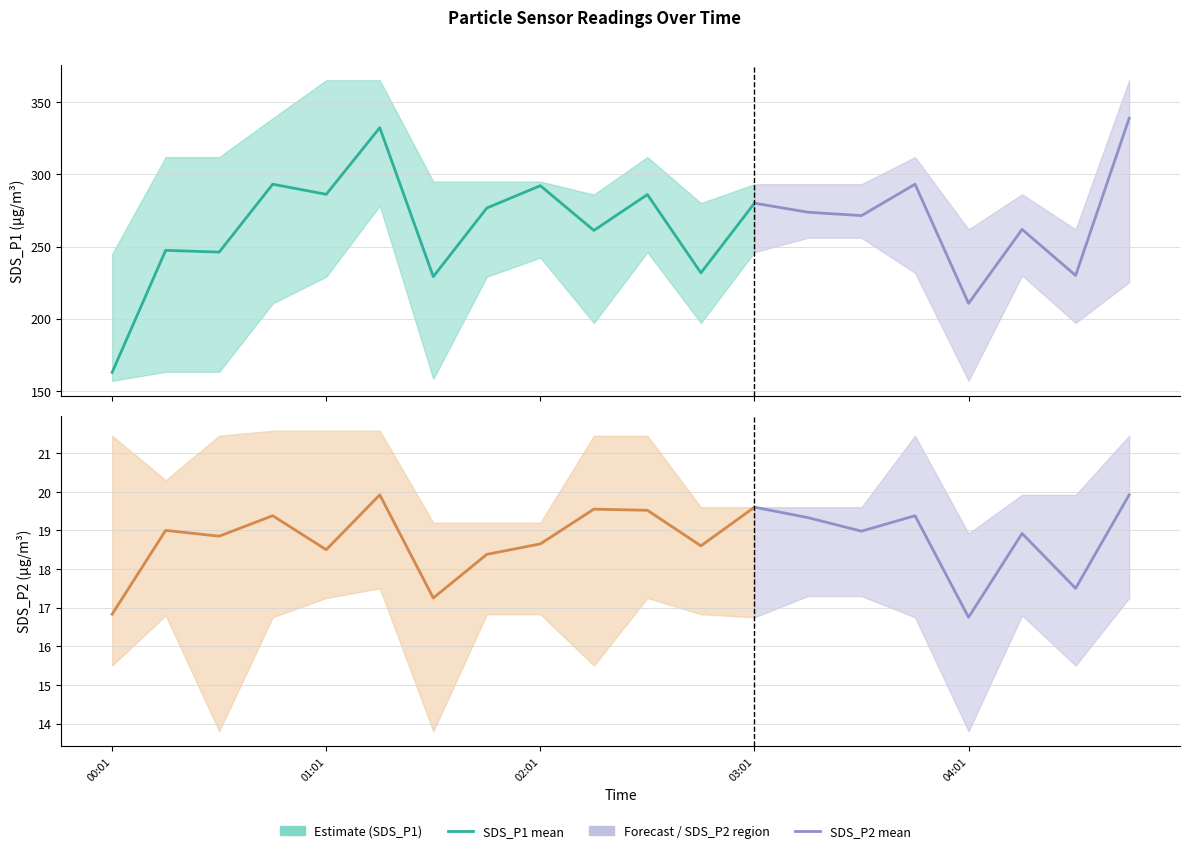

At which label does SDS_P2_upper reach its minimum?

04:01